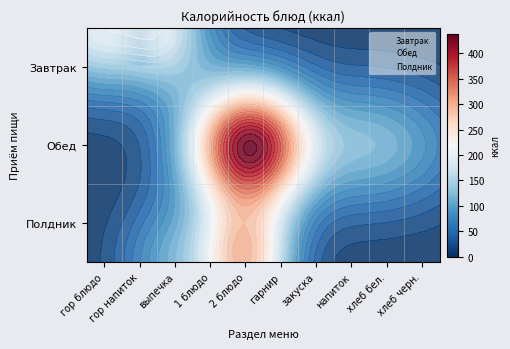

Between хлеб бел. and напиток, which is larger?

напиток